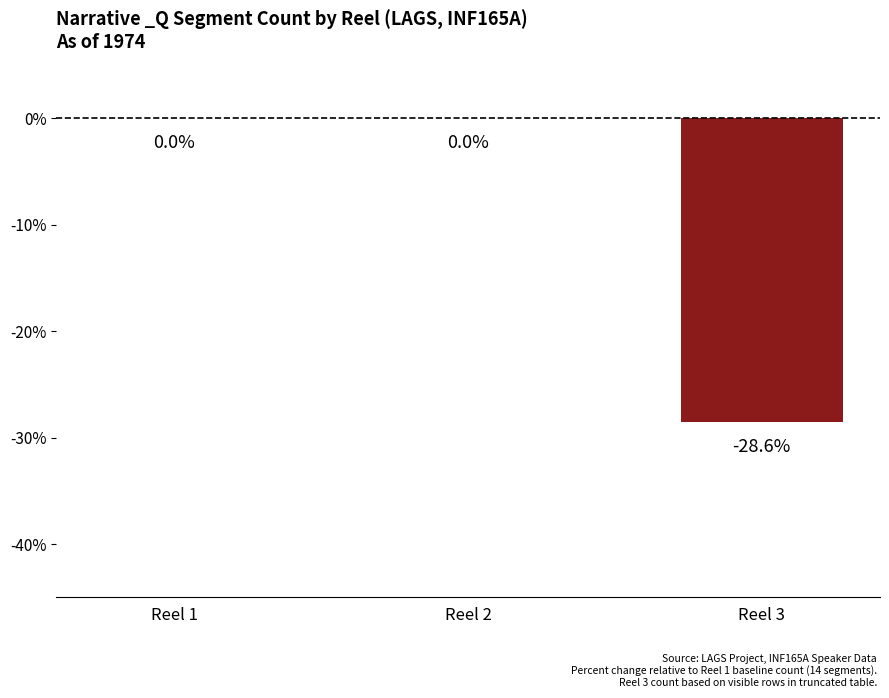

Reading right to left, list all the values displayed in this chart.

Reel 3=-28.6	Reel 2=0.0	Reel 1=0.0